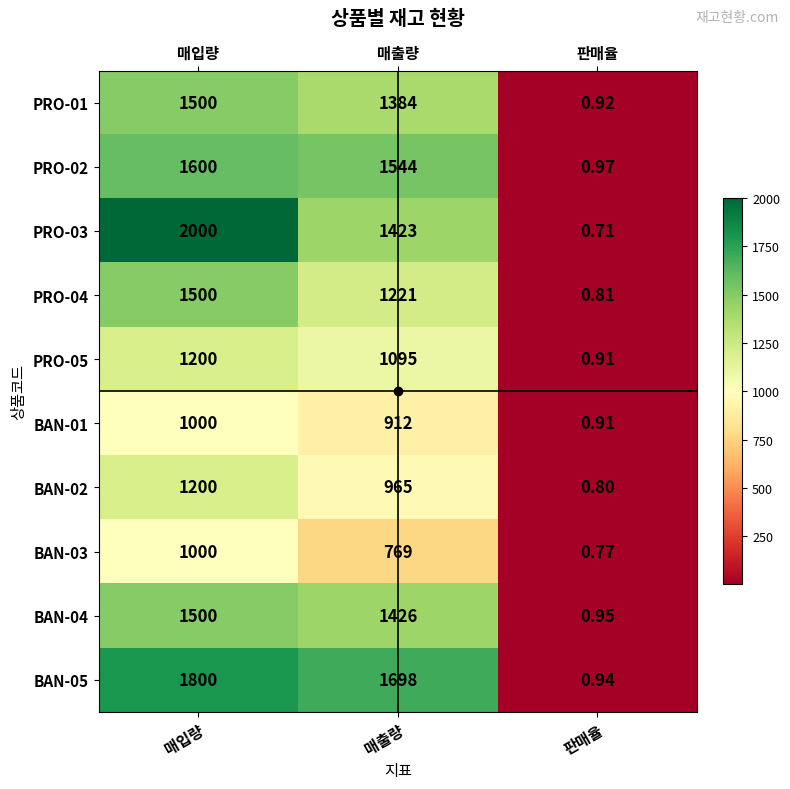

At which label does BAN-01 first exceed 912?

매입량